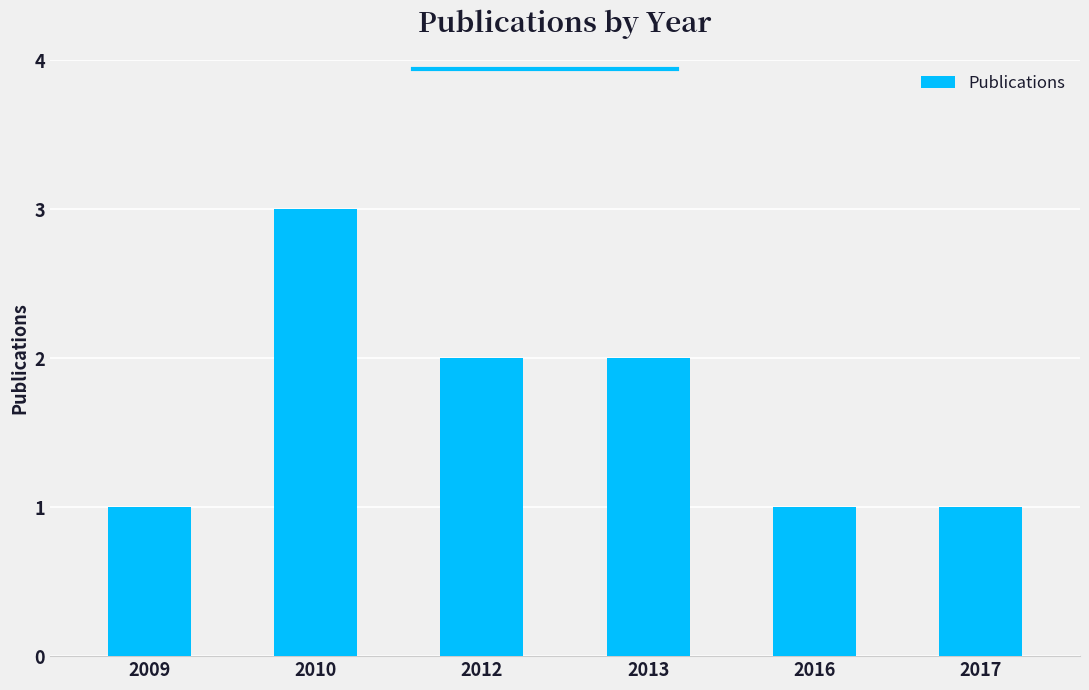

Where does the data first go above 2?

2010